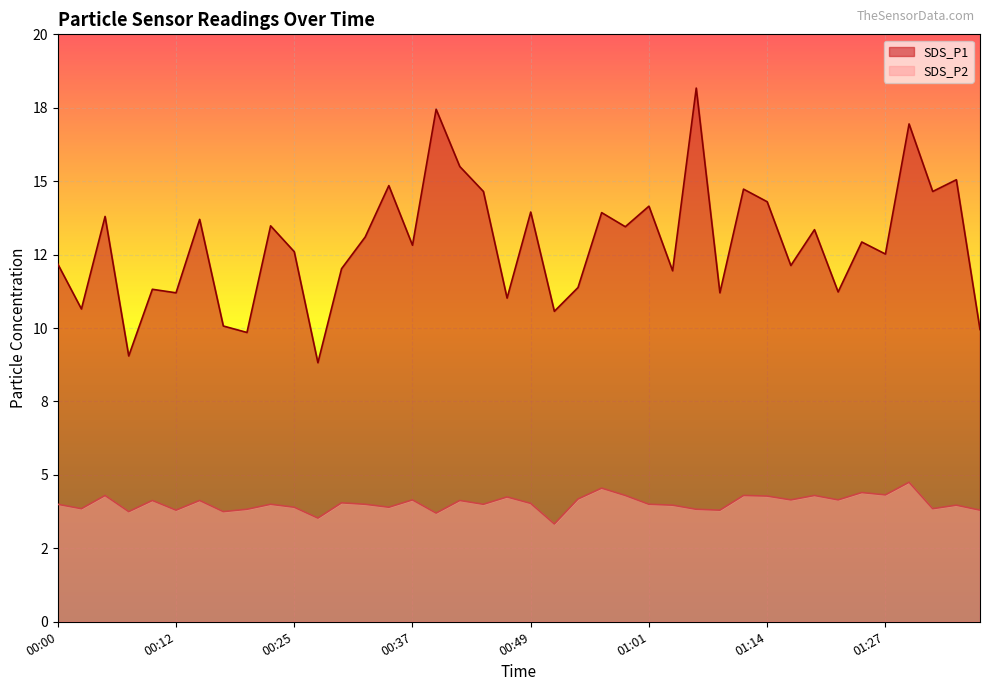

True or false: SDS_P1 and SDS_P2 intersect in this chart.

False